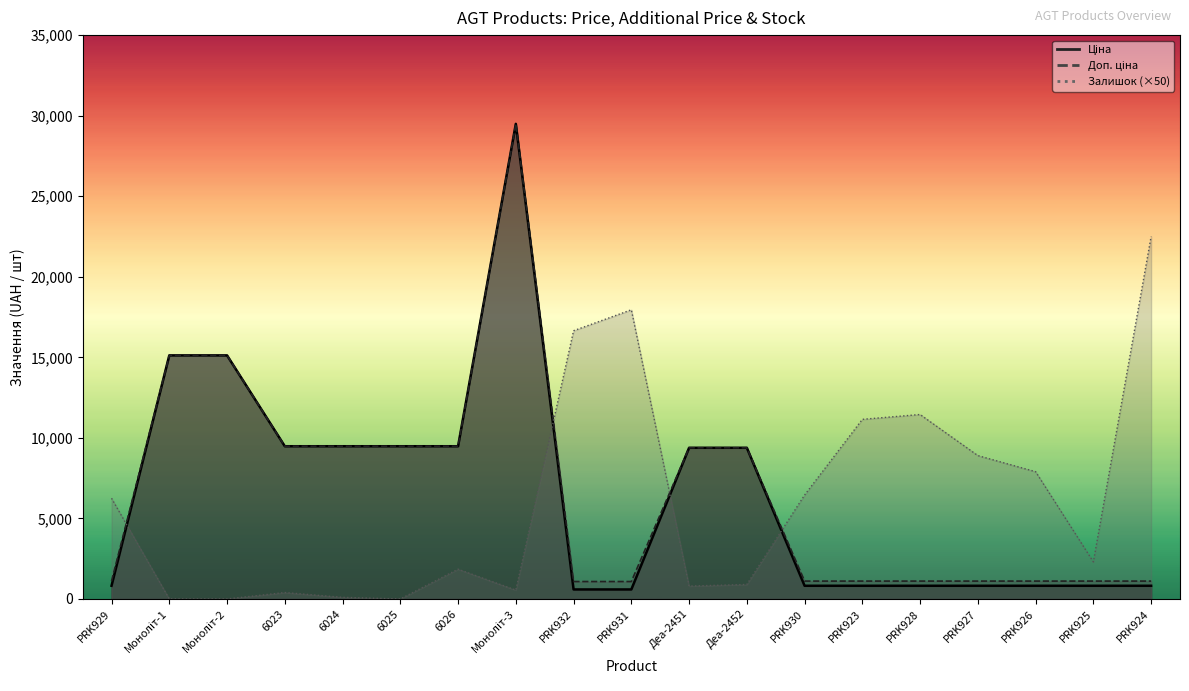

True or false: Ціна has a value of 494.1 at PRK925.

False